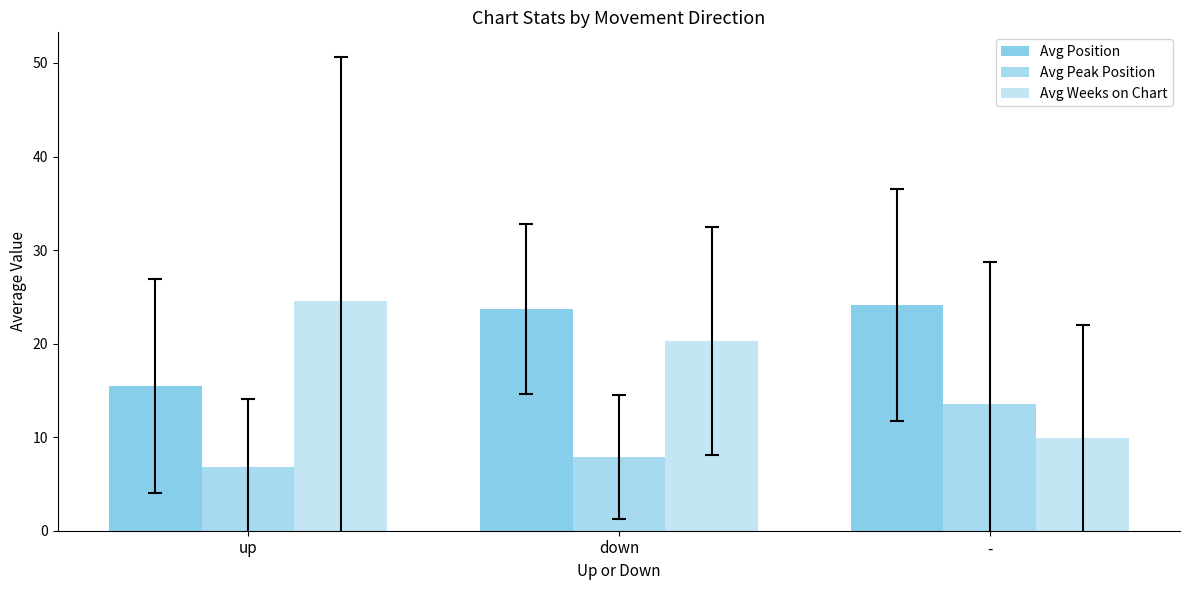

How many bars are there in each group?

3